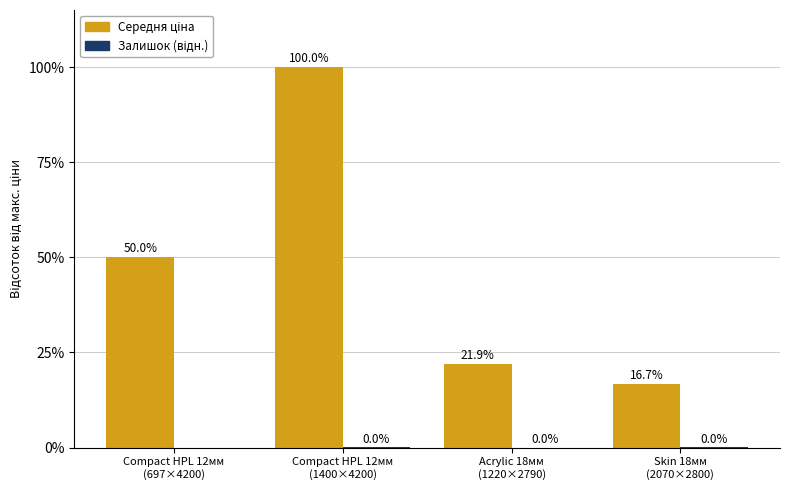

How many series are shown in this chart?

2